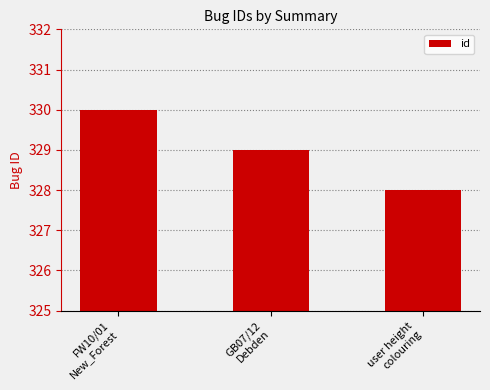

At which label does the data first exceed 329?

FW10/01
New_Forest